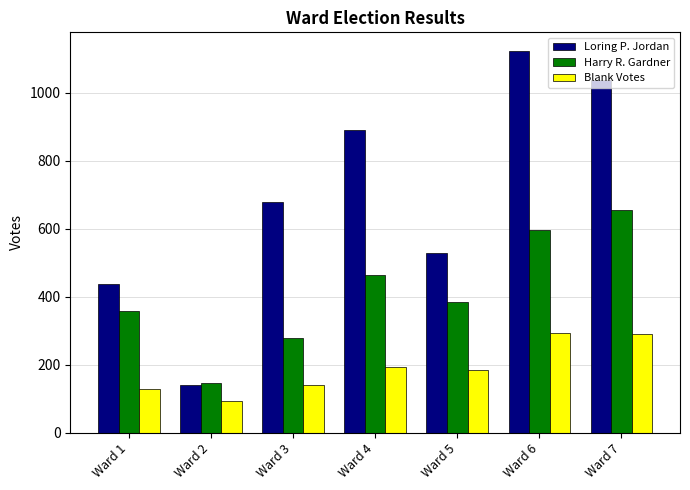

Read the Harry R. Gardner value at Ward 4.

463